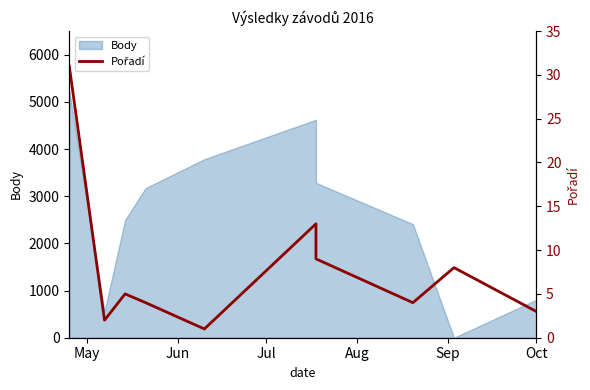

True or false: the data has more than 0 interior local peaks.

True